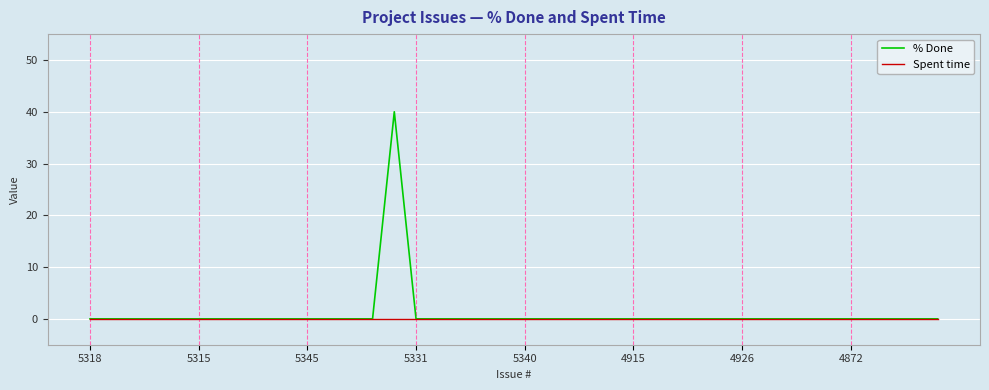

What is the maximum value shown in the chart?

40